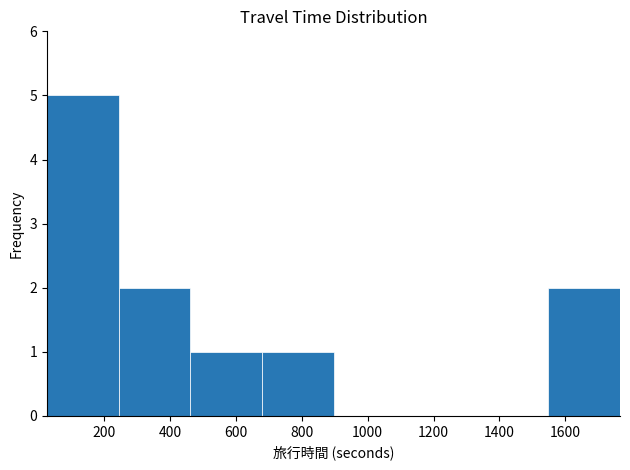

Over which range of the x-axis is the bar tallest?

20 to 240